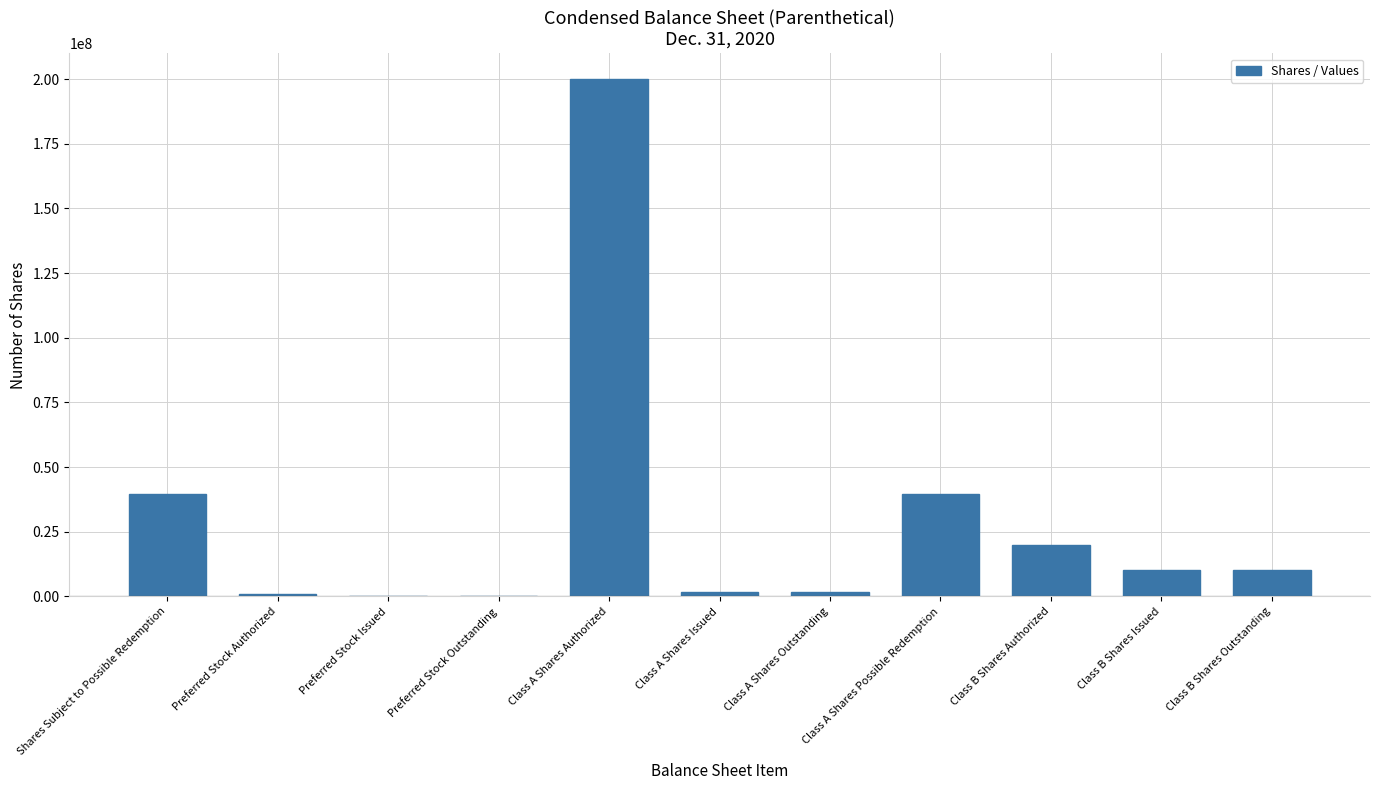

Between Class A Shares Authorized and Class A Shares Possible Redemption, which is larger?

Class A Shares Authorized